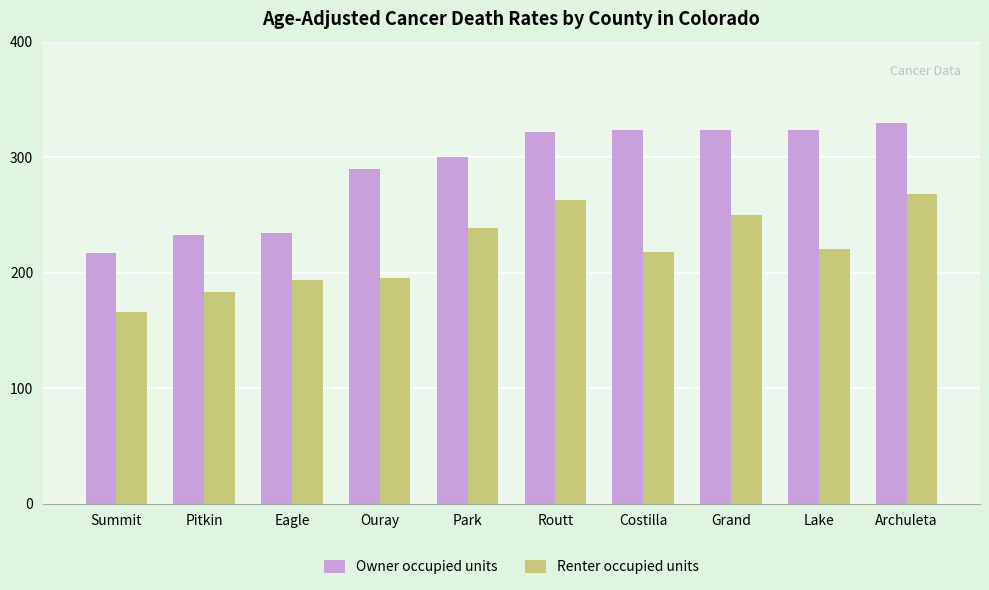

Between Summit and Costilla, which series saw the biggest shift?

Owner occupied units